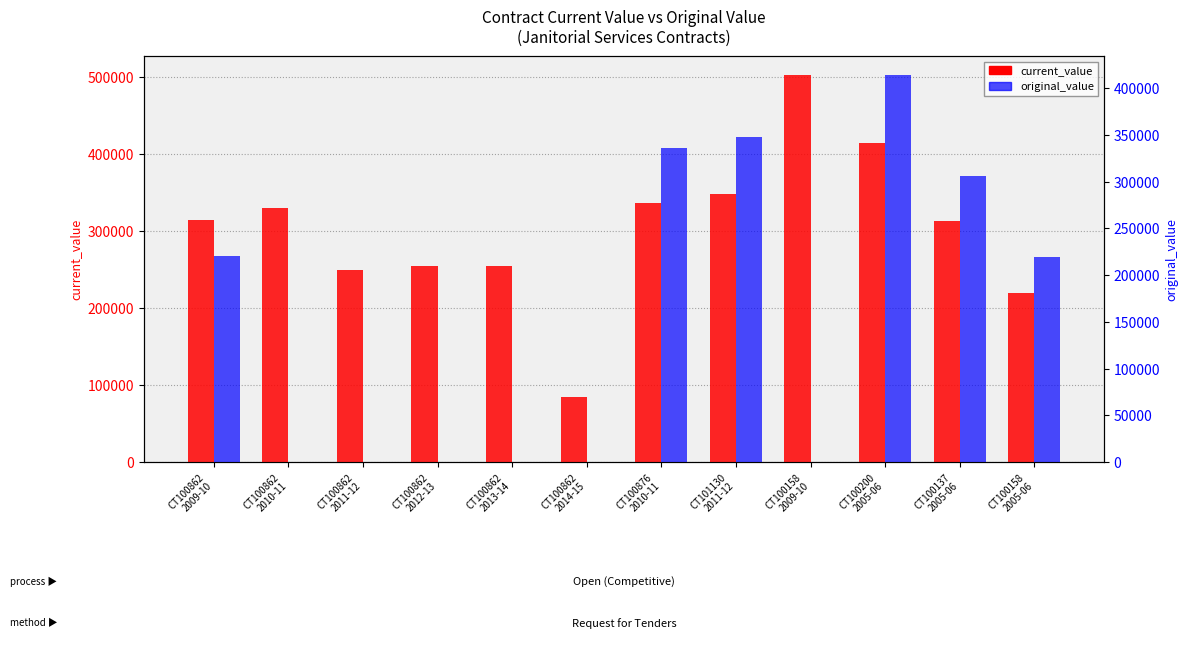

At how many categories does at least one series exceed 70369?

12